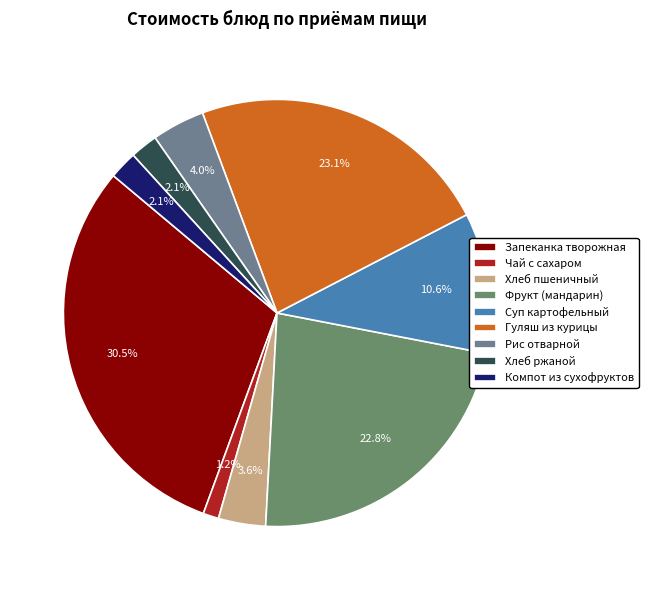

Combined, do Фрукт (мандарин) and Компот из сухофруктов account for over 50%?

No